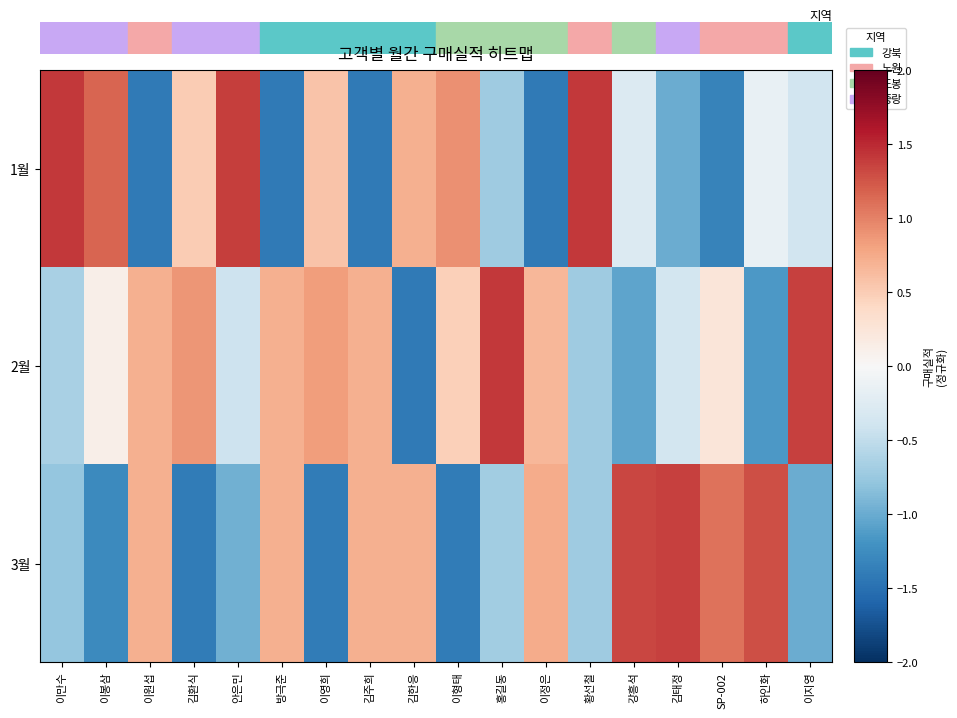

Which series has the largest total across all categories?

row_1